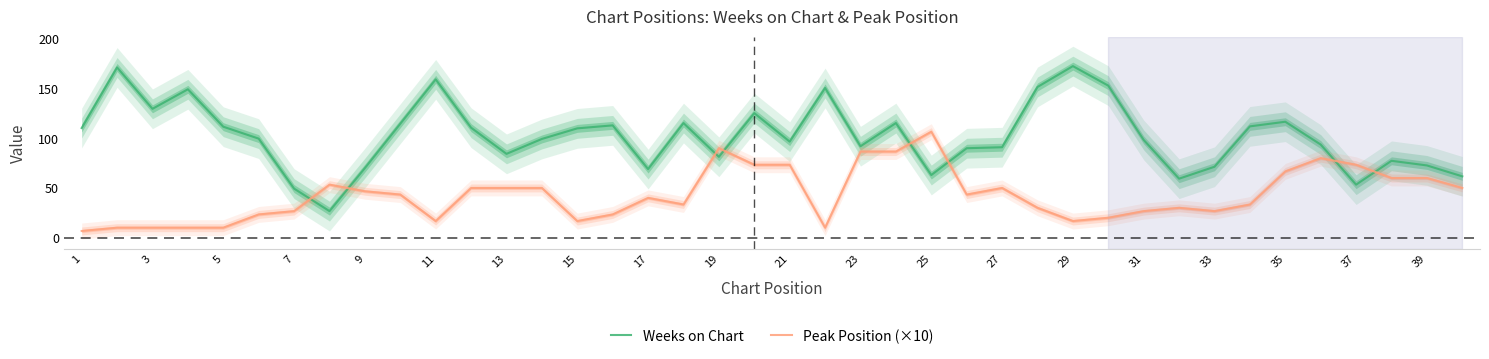

At how many categories does at least one series exceed 155?

3